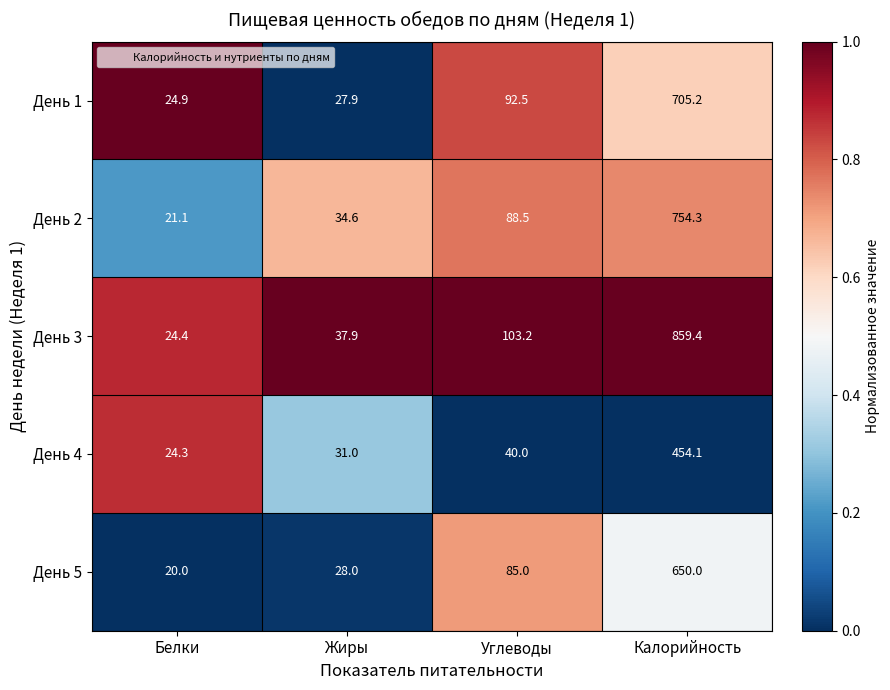

Which series has the largest range (max minus min)?

День 3